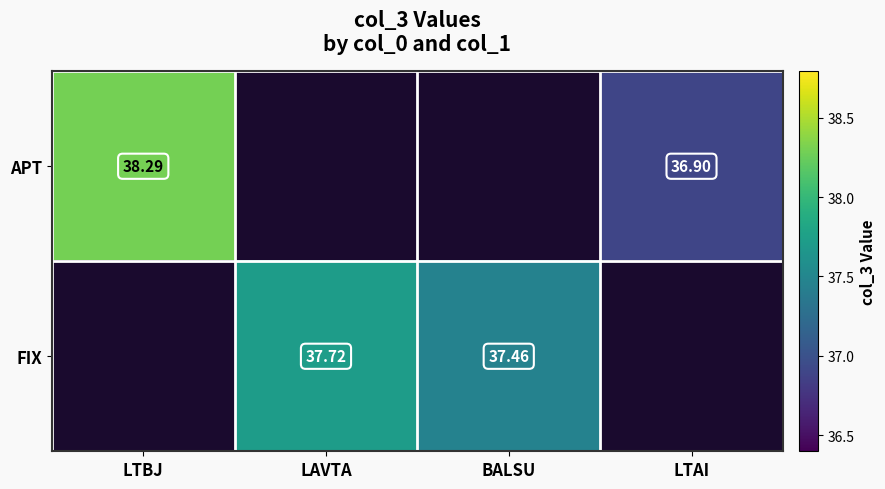

Rank the series at BALSU from highest to lowest value.

APT, FIX